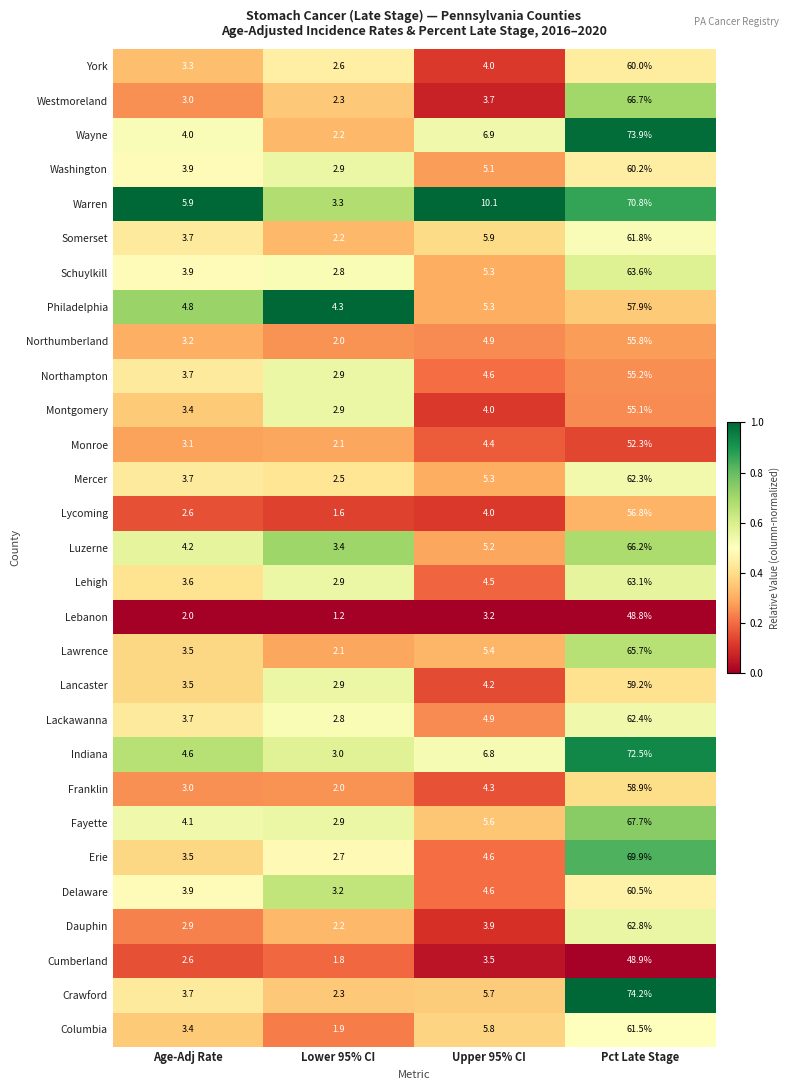

What is the difference between the second highest and second lowest values in the Monroe series?

1.3